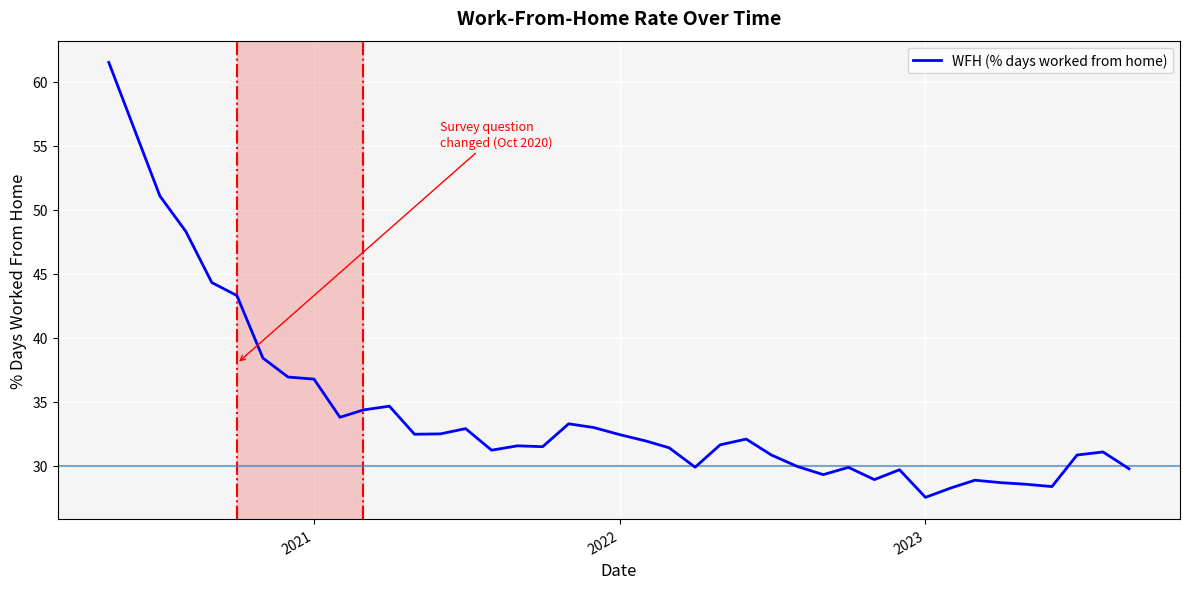

What is the difference between the maximum and second lowest values?

33.2